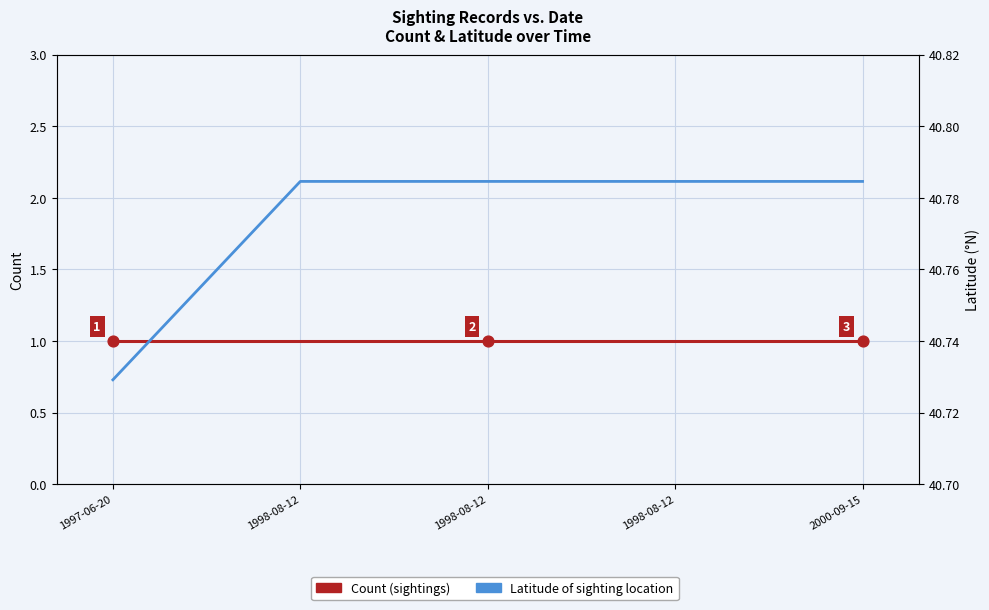

Which series has the widest spread of Y values?

Latitude